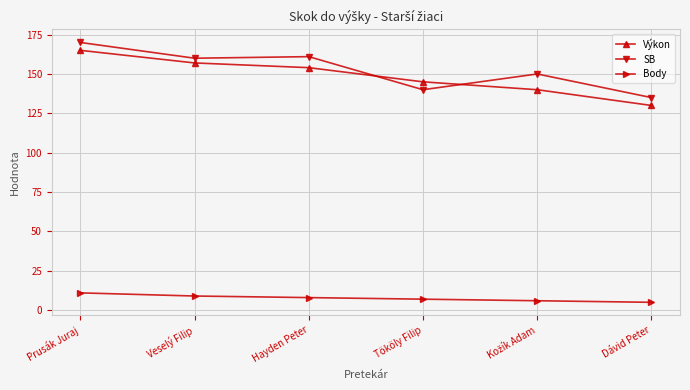

Which category has the highest value across all series?

Prusák Juraj